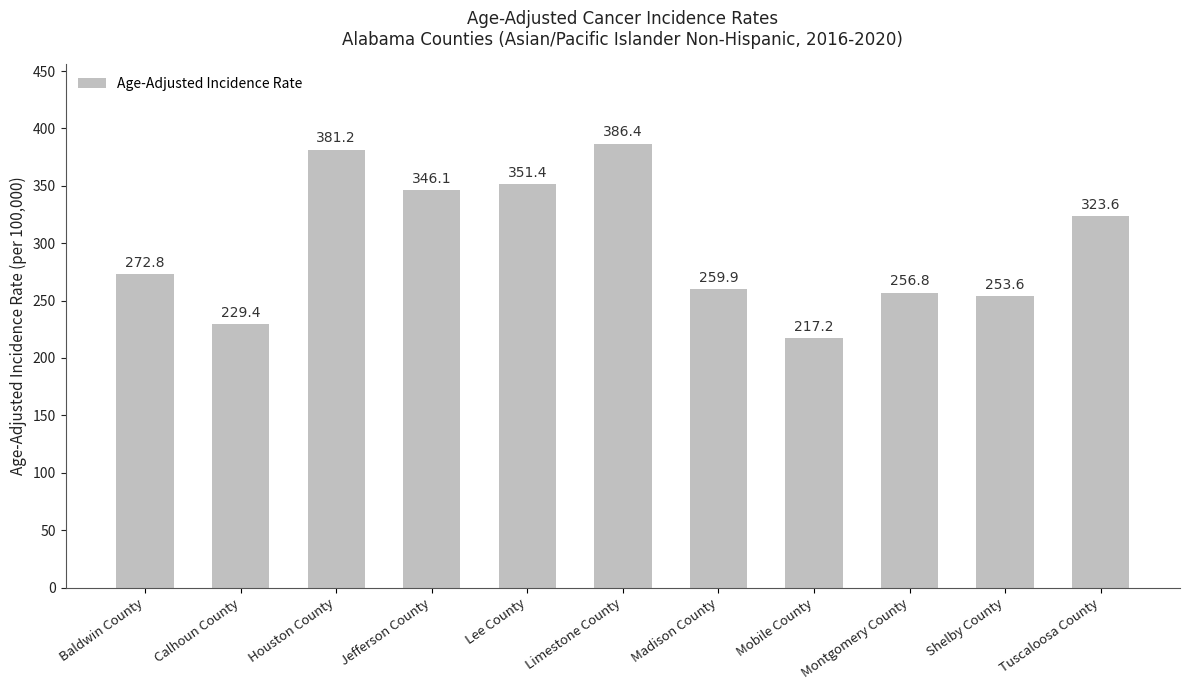

How many series are shown in this chart?

1